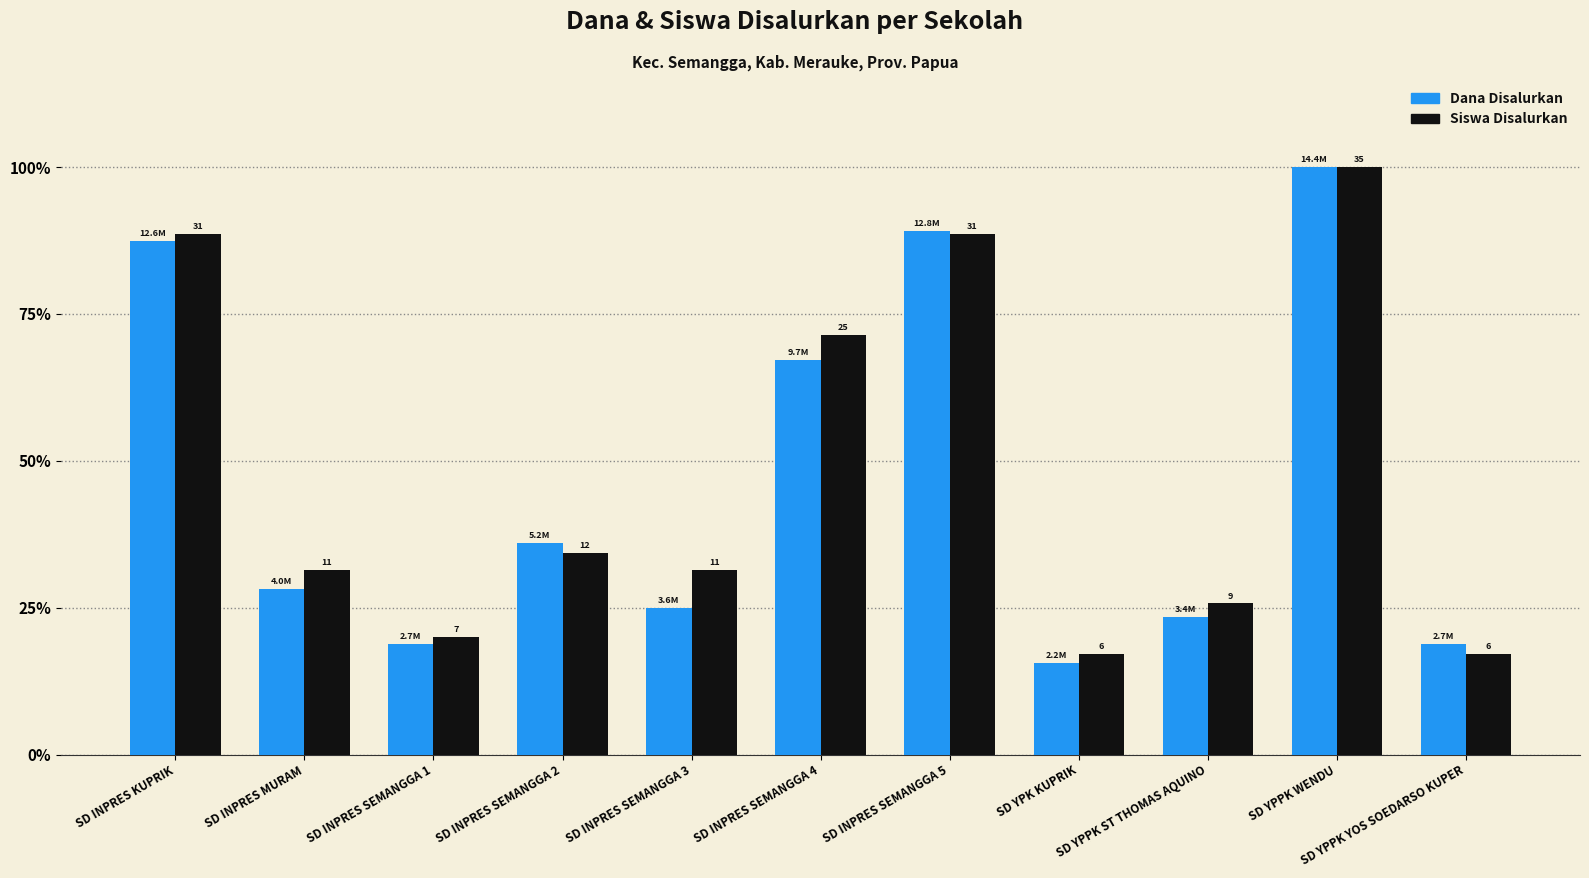

What are all the series names shown in the legend?

Dana Disalurkan, Siswa Disalurkan